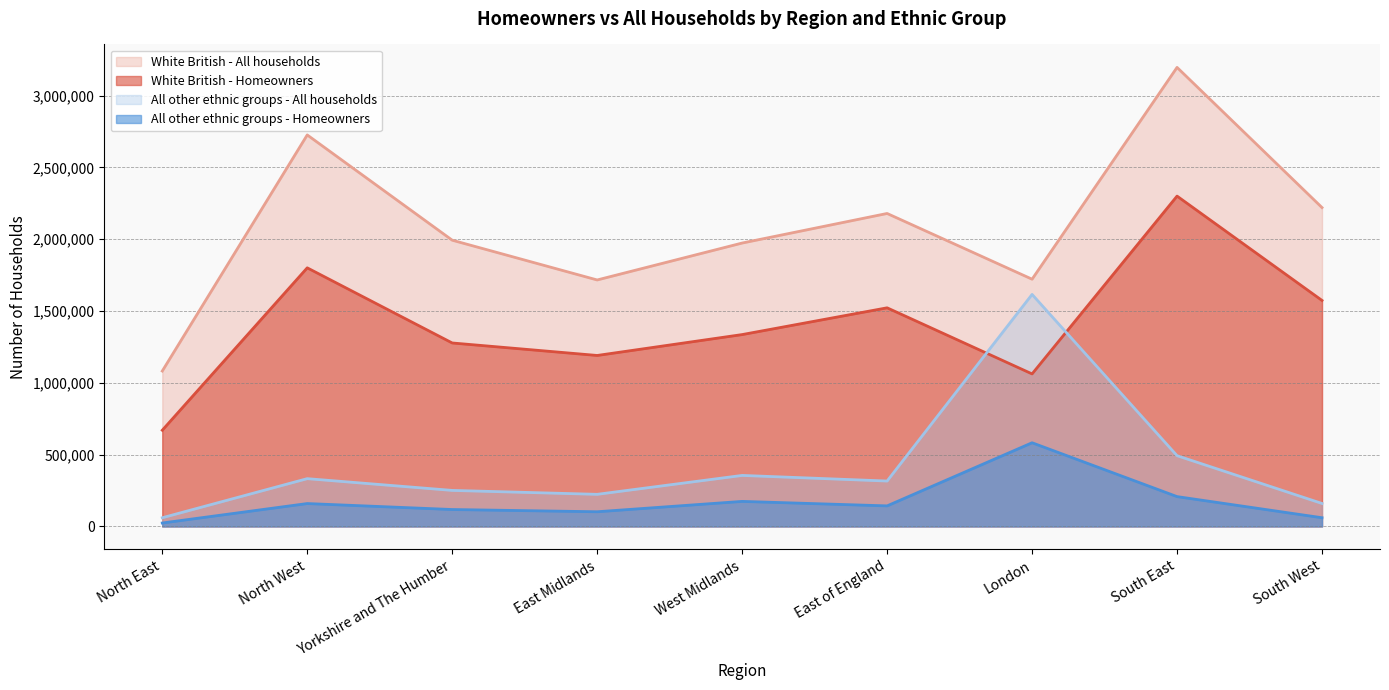

At East Midlands, list the series in order from largest to smallest.

White British - All households, White British - Homeowners, All other ethnic groups - All households, All other ethnic groups - Homeowners